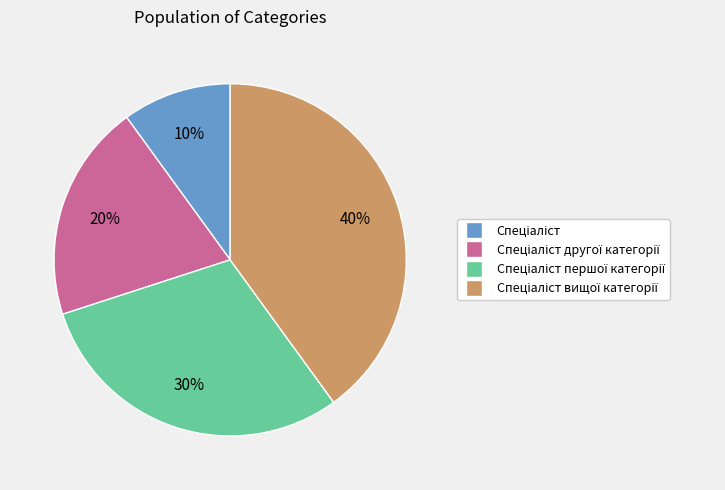

Is there a majority slice in this chart?

No